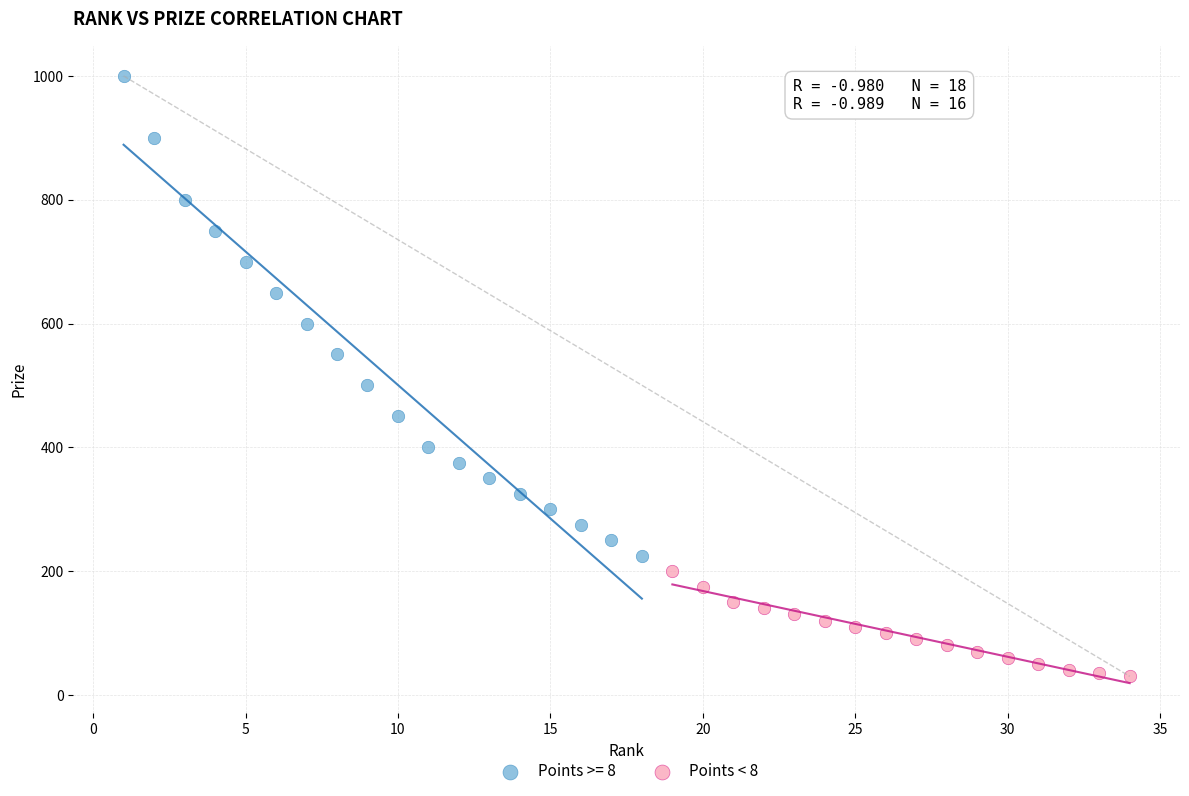

Which series reaches the minimum Y coordinate?

Points < 8